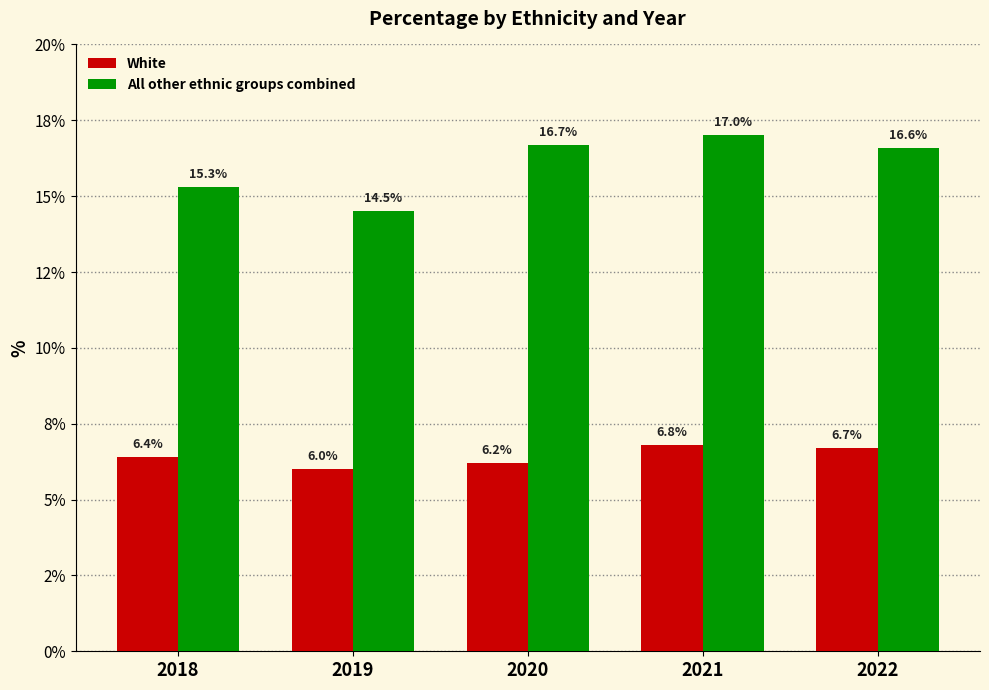

What are all the series names shown in the legend?

White, All other ethnic groups combined